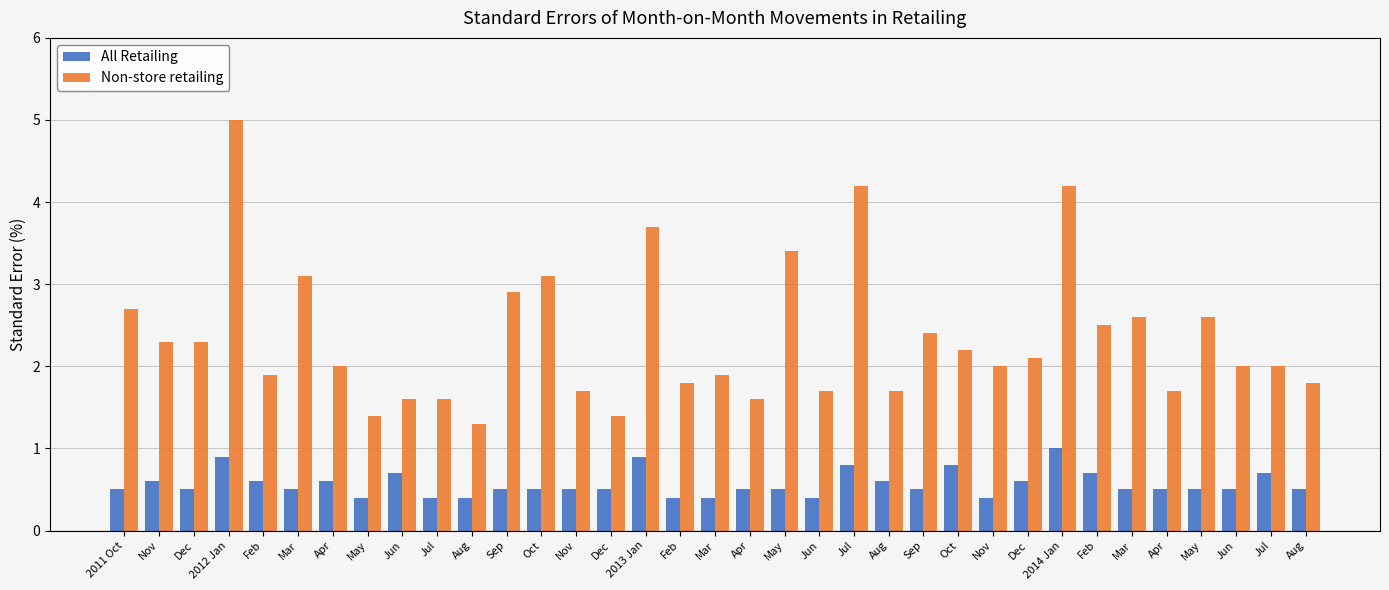

Does the chart contain any negative values?

No